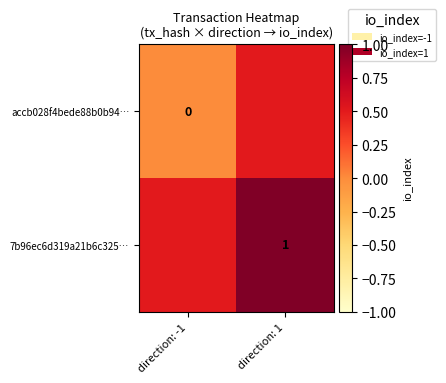

Which category has the lowest value across all series?

direction: -1